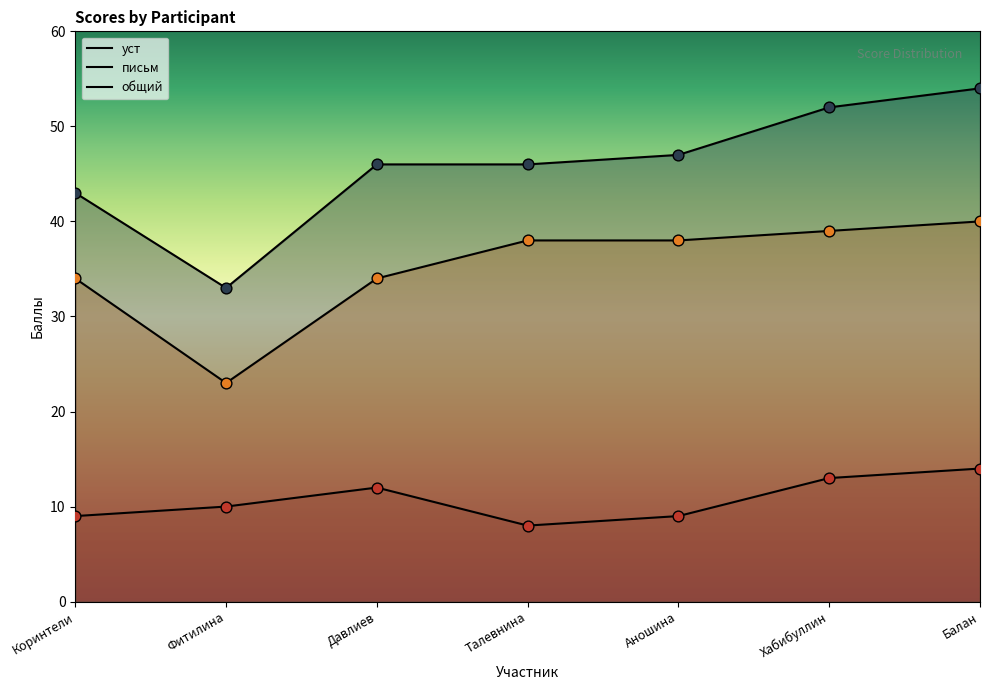

At which category is the sum across all series the highest?

Балан